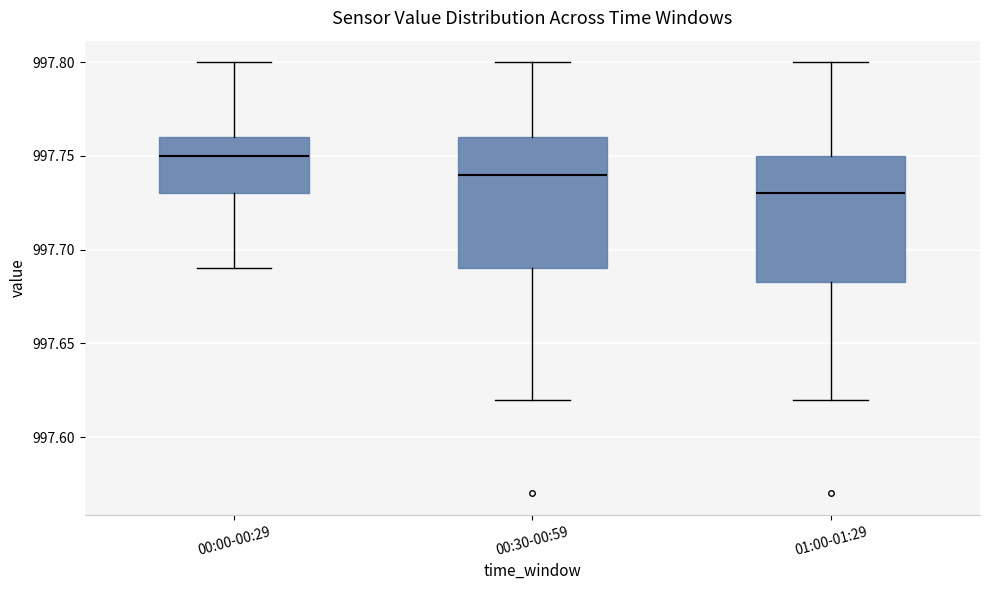

Reading left to right, transcribe this box plot: for each box, give where its median line is, the range the box spans, and where its two whiskers end, as read against the y-axis. The values are not printed on the chart, so give them approximately, as read against the axis.

00:00-00:29: median 997.750, box 997.730 to 997.760, whiskers 997.690 to 997.800
00:30-00:59: median 997.740, box 997.690 to 997.760, whiskers 997.620 to 997.800
01:00-01:29: median 997.730, box 997.685 to 997.750, whiskers 997.620 to 997.800